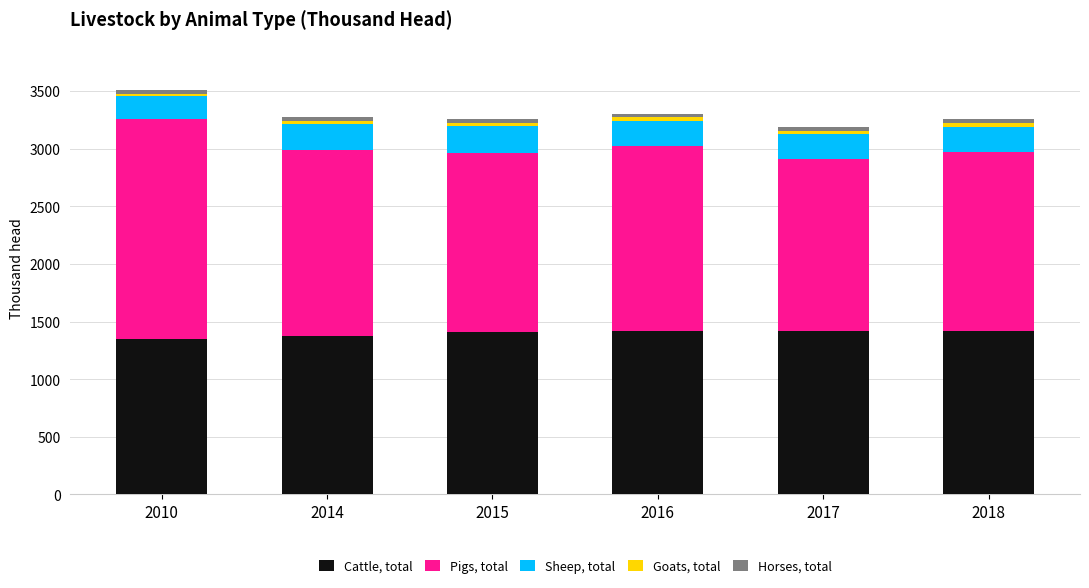

What is the minimum value for Cattle, total?

1349.0